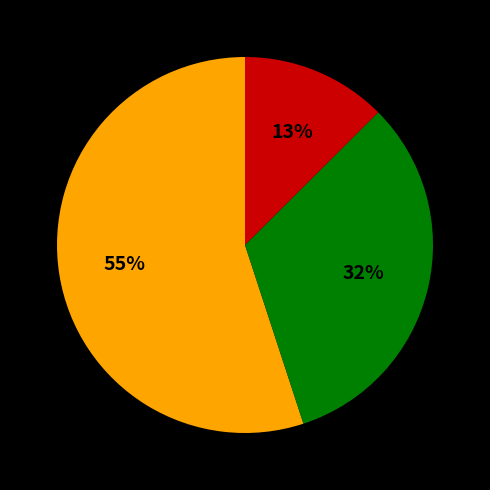

How many segments does this pie chart have?

3